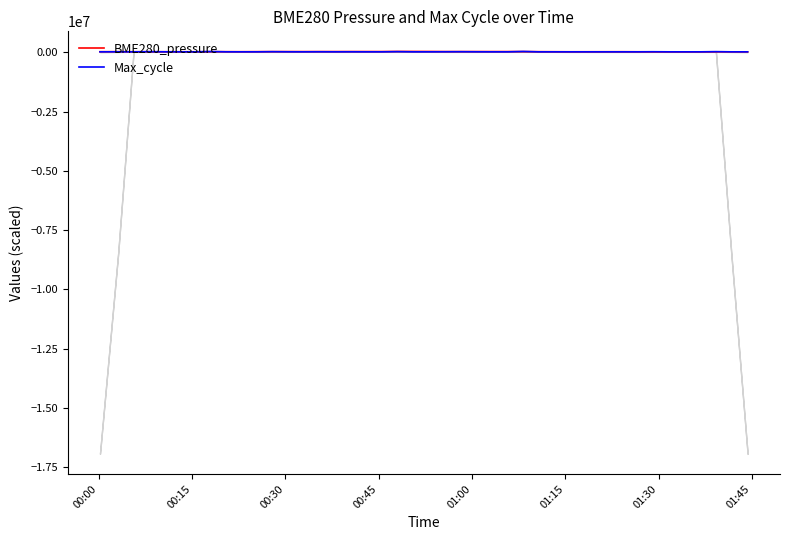

How many lines are shown in the chart?

2